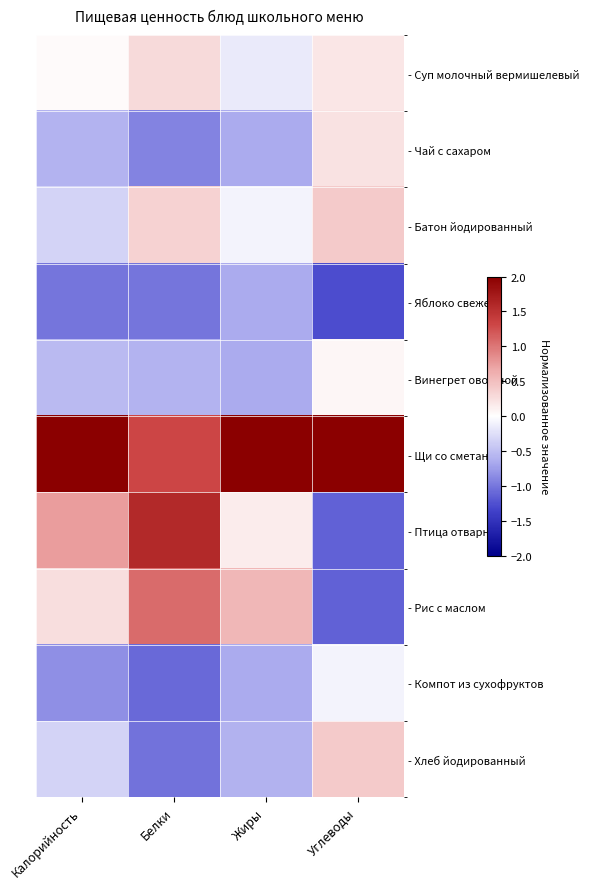

At which category is the sum across all series the highest?

Углеводы